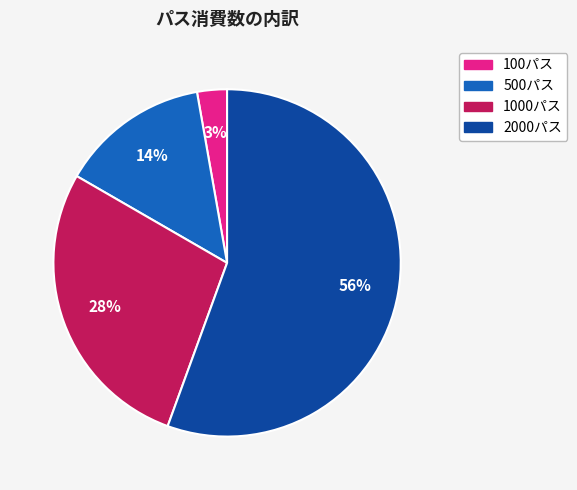

To the nearest percent, what is the average slice percentage?

25%